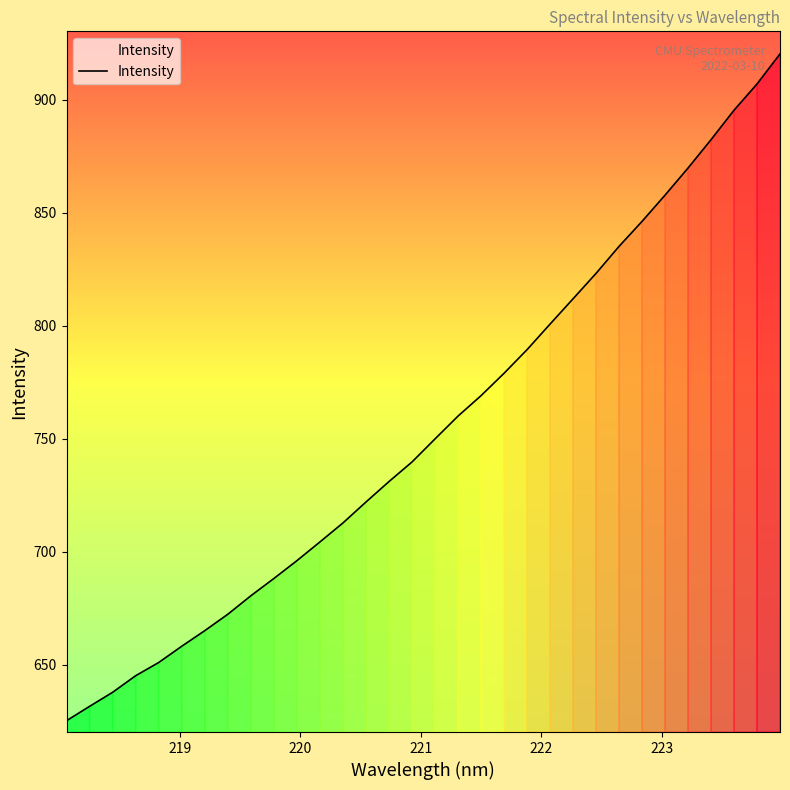

What is the greatest value displayed?

920.2